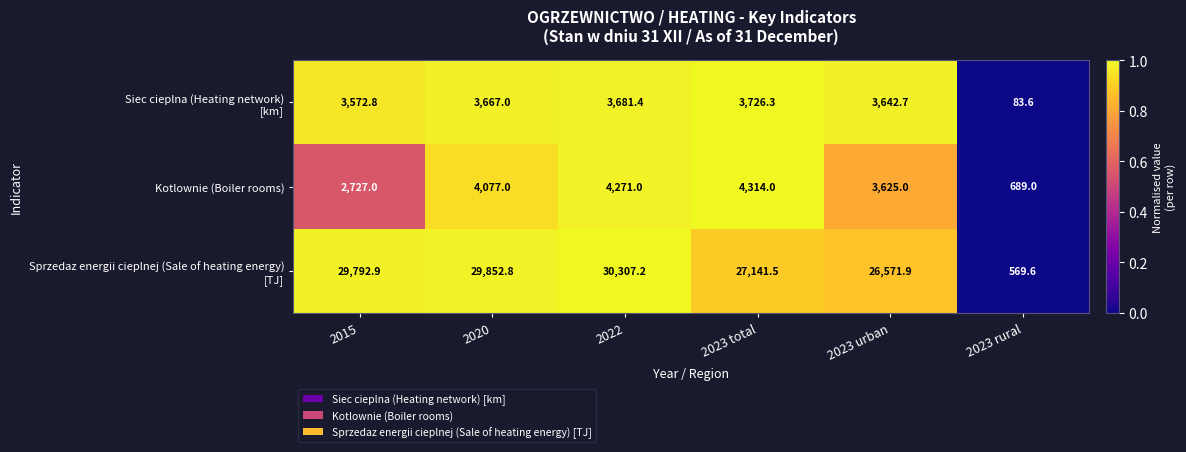

At which label is Kotlownie (Boiler rooms) closest to 2501?

2015